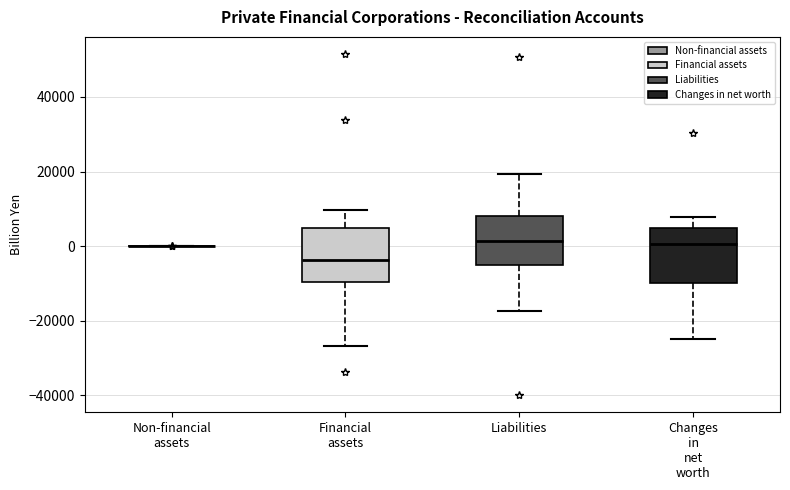

Reading left to right, read every box against the y-axis: the position of its median line, the range the box covers, and the ends of its whiskers. The values are not printed on the chart, so give them approximately, as read against the axis.

Non-financial assets: box collapsed to a line at 0, whiskers 0 to 0
Financial assets: median -4000, box -10000 to 4000, whiskers -26000 to 10000
Liabilities: median 2000, box -4000 to 8000, whiskers -18000 to 20000
Changes in net worth: median 0, box -10000 to 4000, whiskers -24000 to 8000